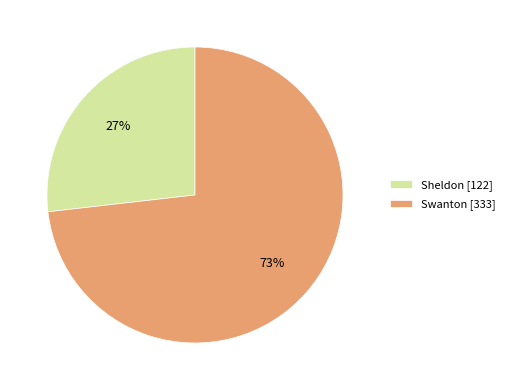

What is the smallest slice in the pie chart?

Sheldon